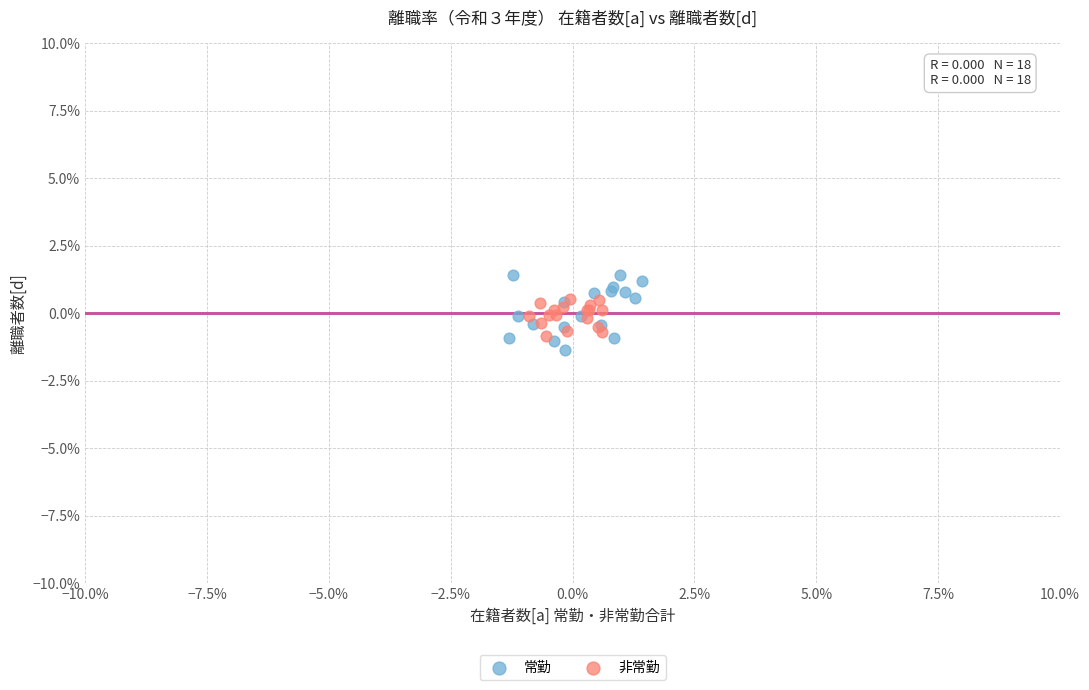

Which series reaches the maximum Y coordinate?

常勤